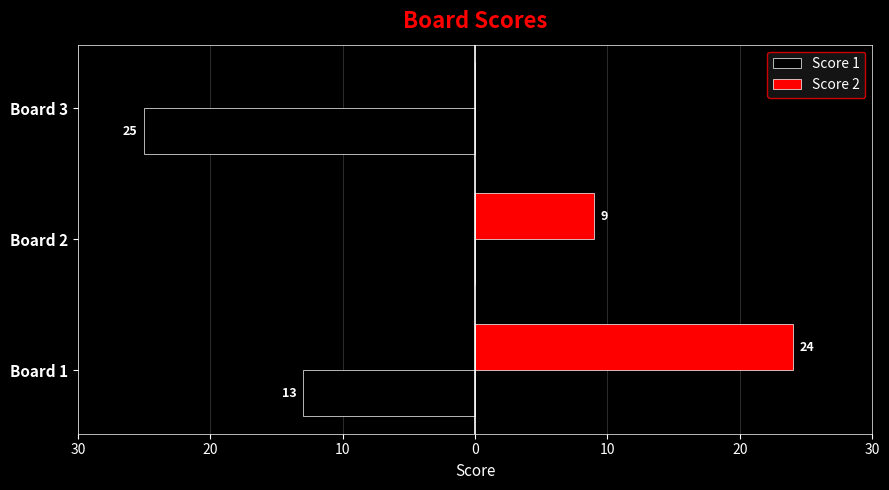

What are all the series names shown in the legend?

Score 1, Score 2